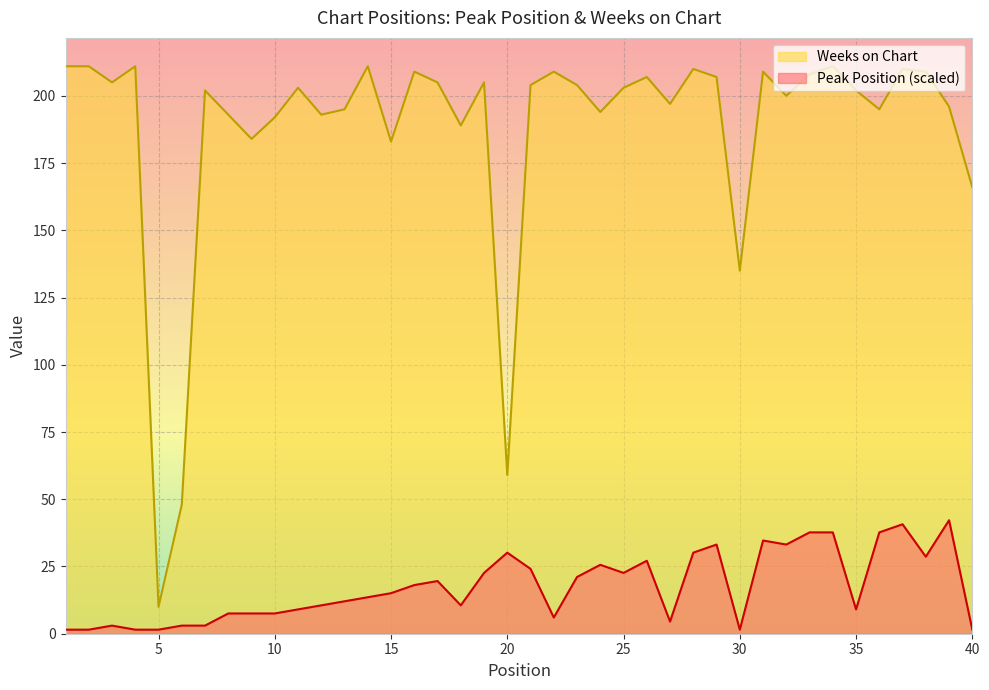

What is the difference between the Weeks on Chart values at 39 and 10?

4.0